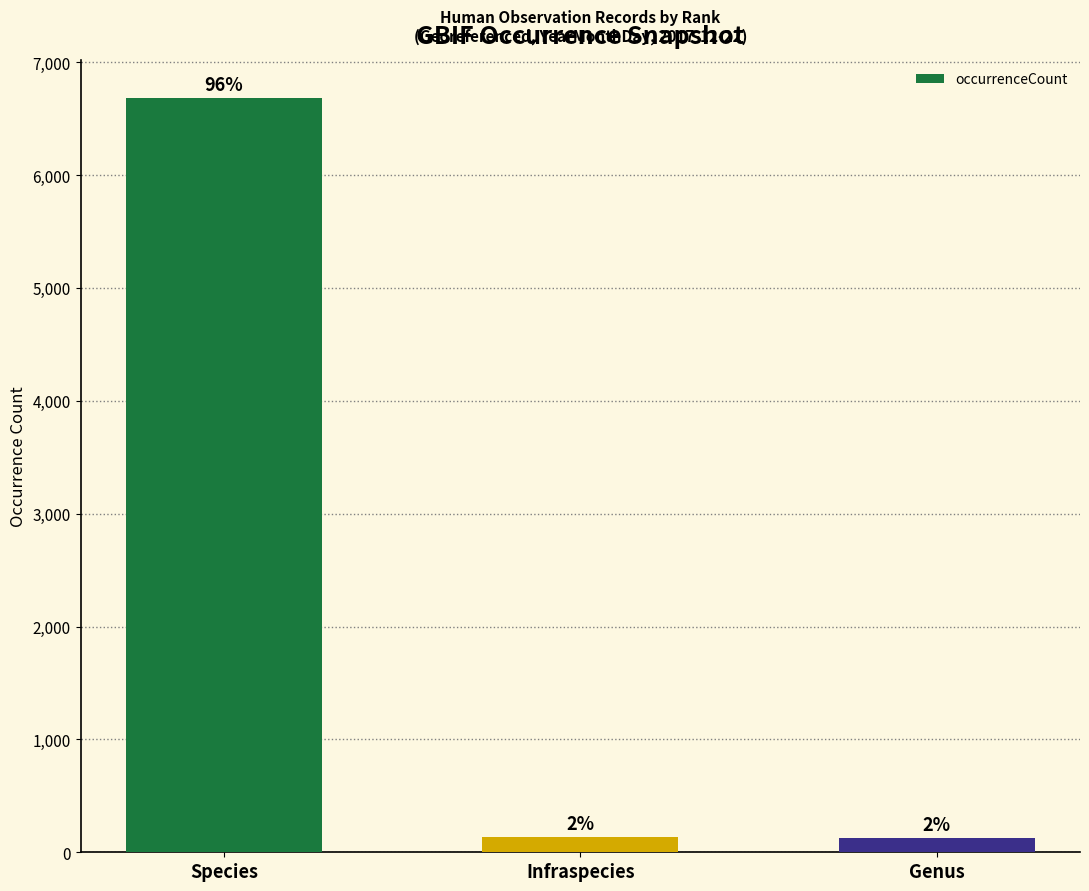

Reading left to right, list all the values displayed in this chart.

Species=6686	Infraspecies=133	Genus=126